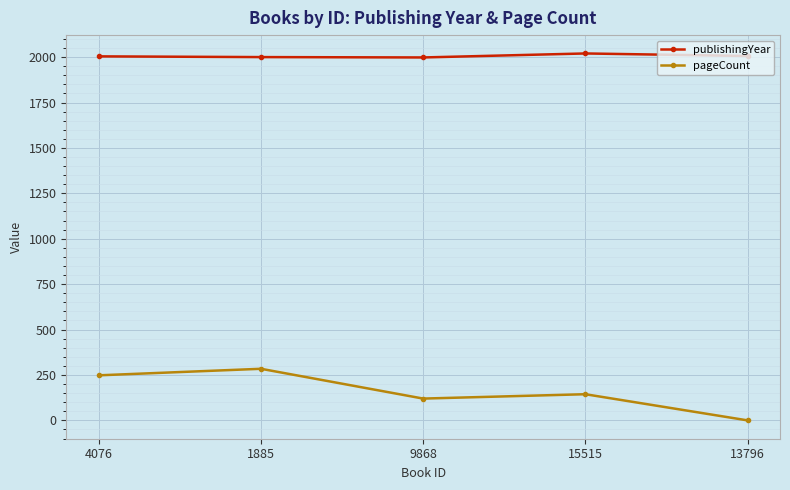

How many data points does each series have?

5